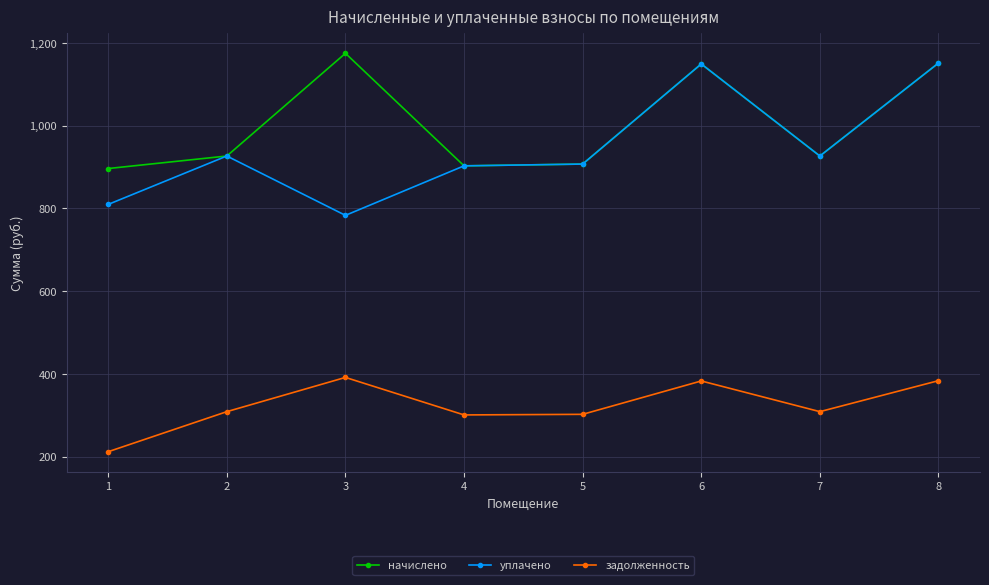

How many lines are shown in the chart?

3